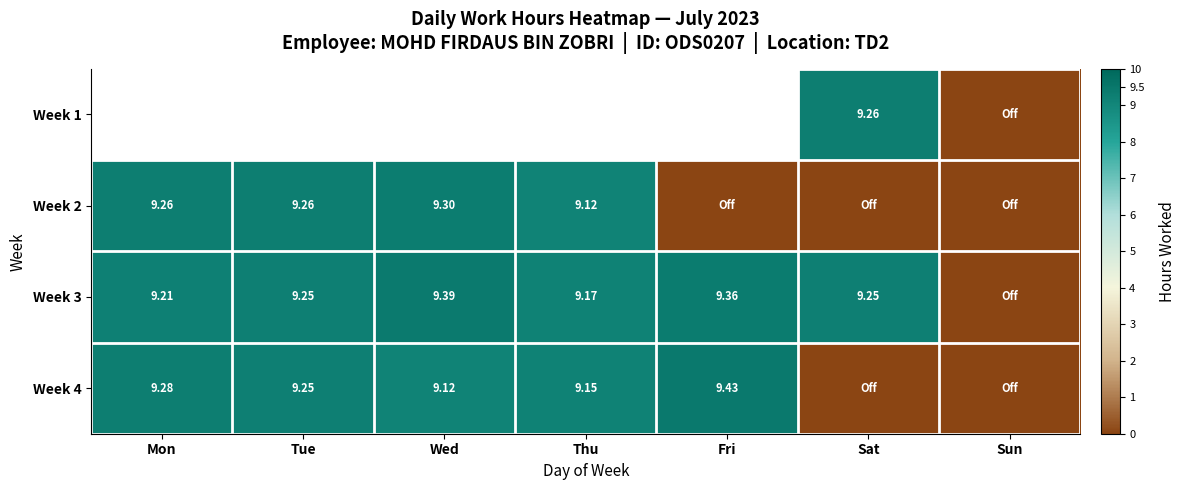

Is the value of Week 4 at Mon greater than the value of Week 3 at Thu?

Yes